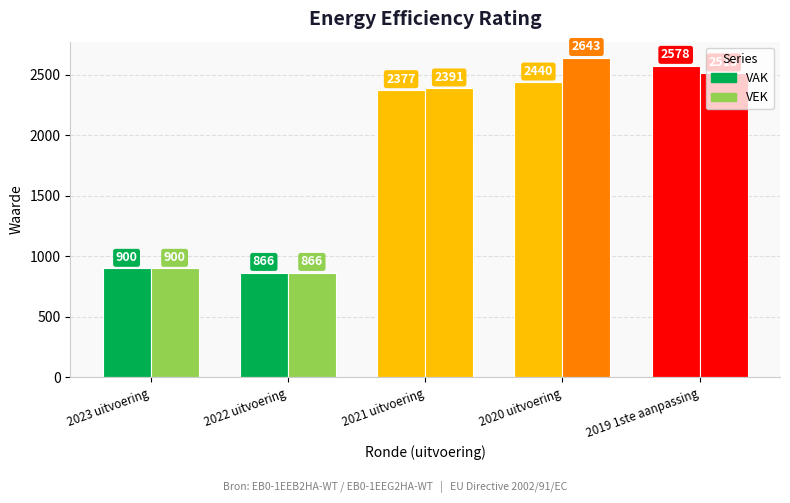

Count the number of data series in this chart.

2